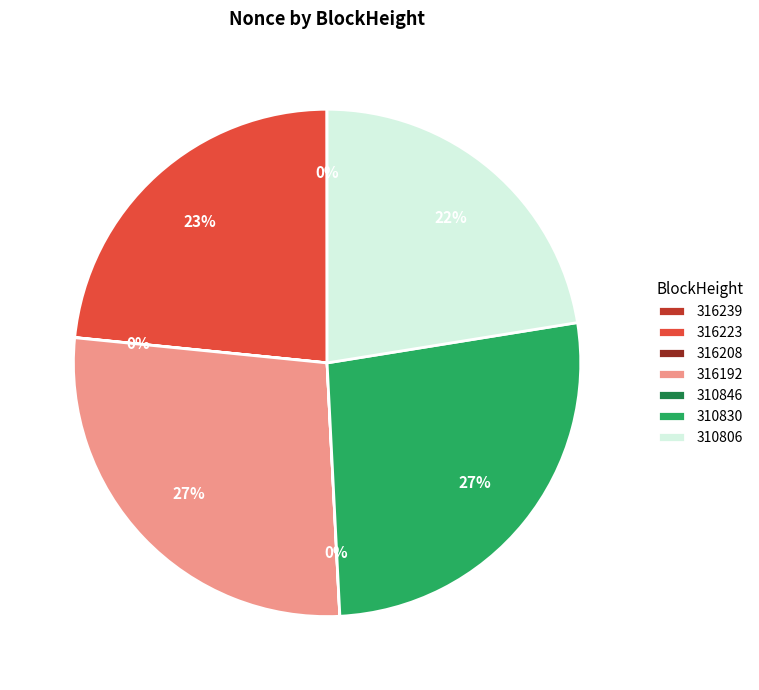

Which category has the biggest portion of the pie?

316192